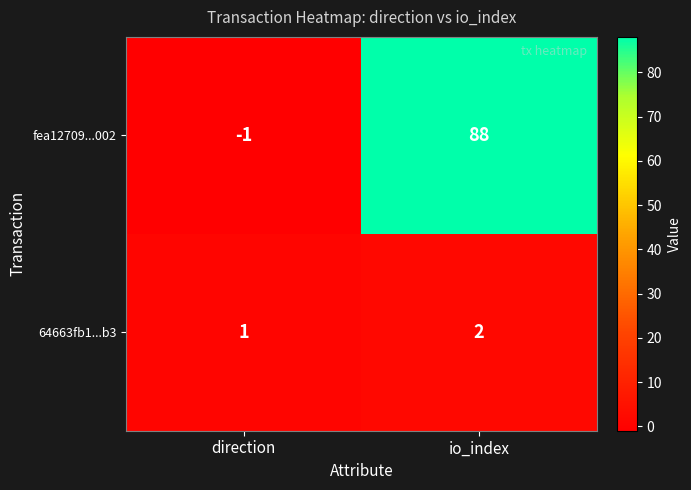

What is the sum of the fea12709...002 values at direction and io_index?

87